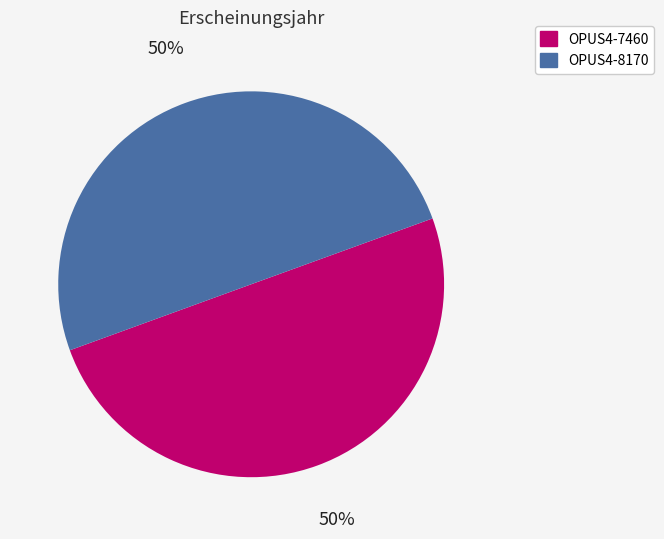

What percentage is the OPUS4-8170 slice, to the nearest percent?

50%